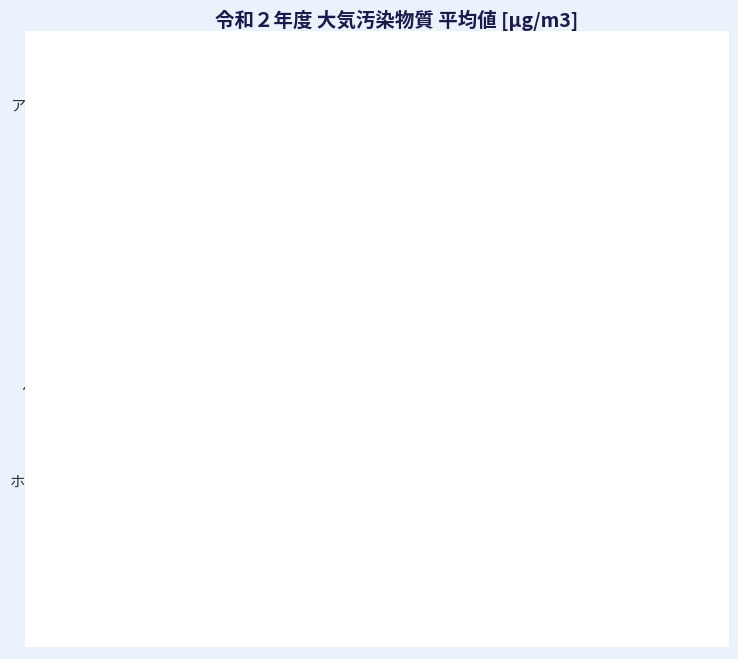

Which has a higher value, ベンゾ[a]ピレン or アセトアルデヒド?

アセトアルデヒド